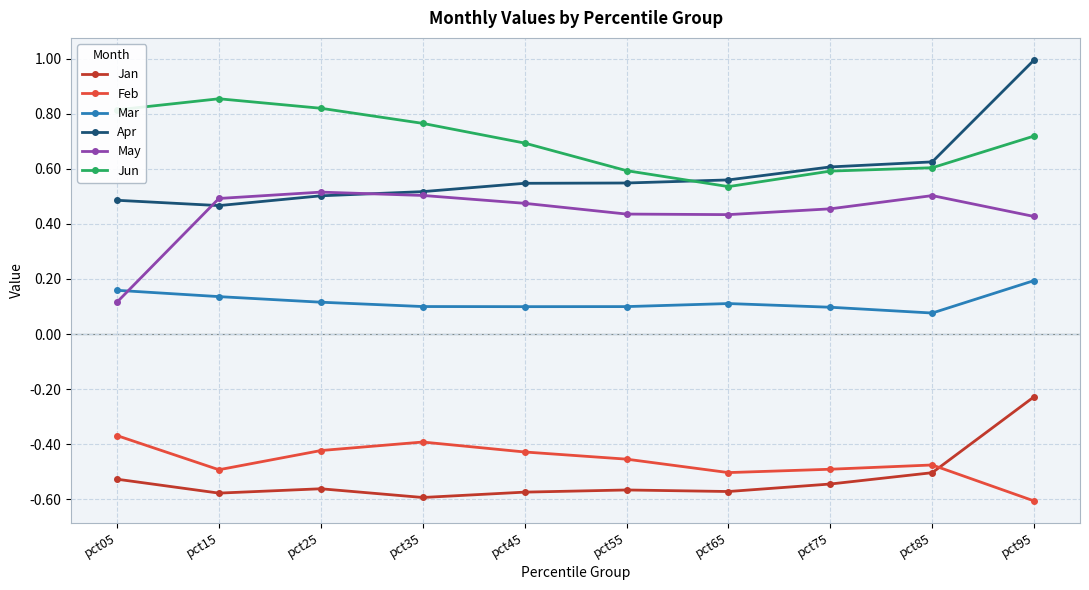

Which series has the largest total across all categories?

Jun